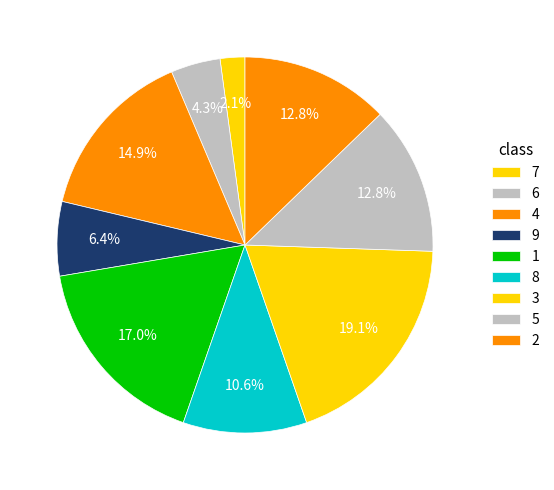

To the nearest percent, what percentage of the pie is 4?

15%